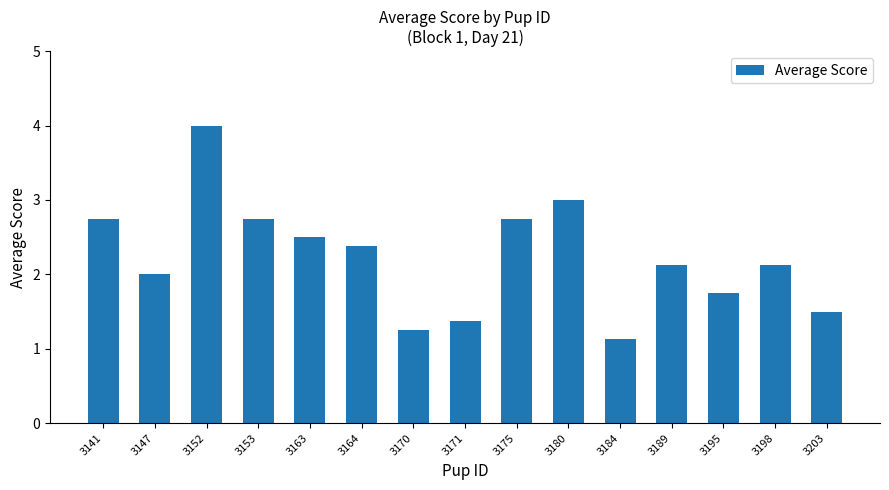

True or false: the data shows 3.6 at 3153.

False